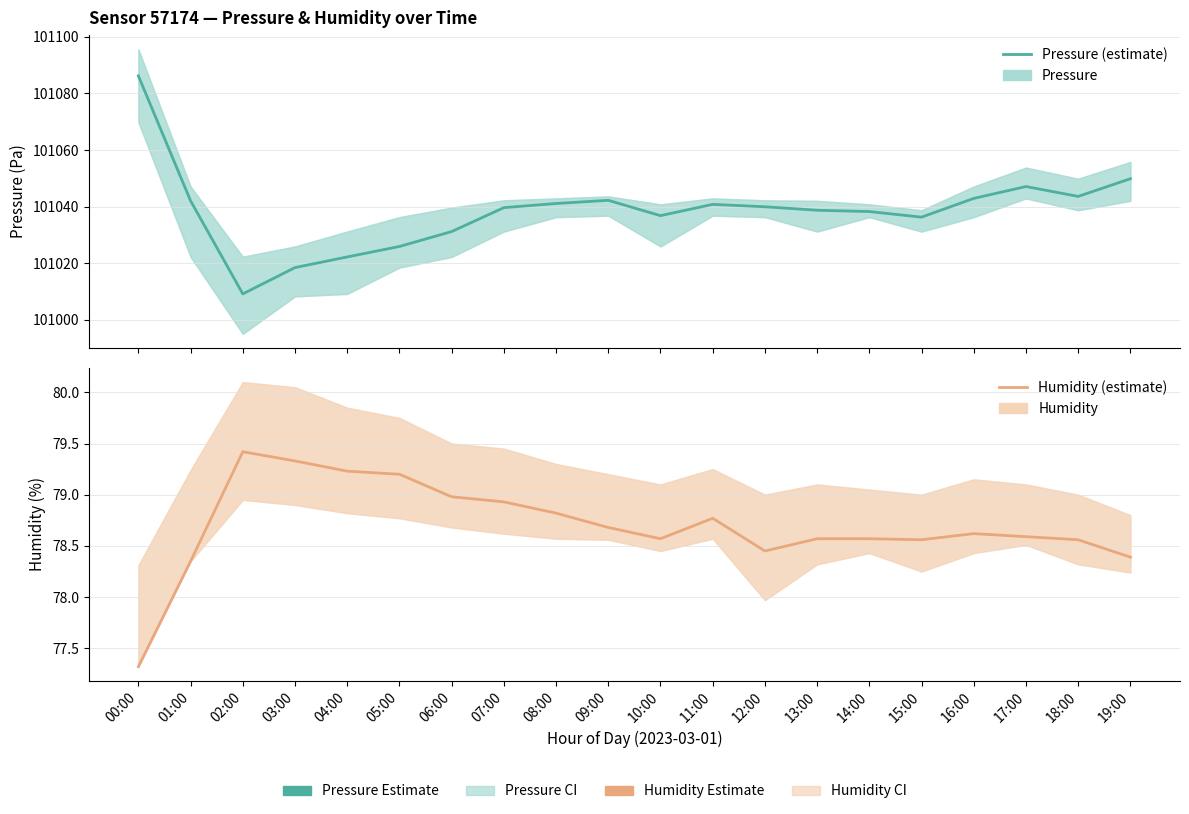

Rank the series by their maximum value, from lowest to highest.

Humidity (estimate), Pressure (estimate)